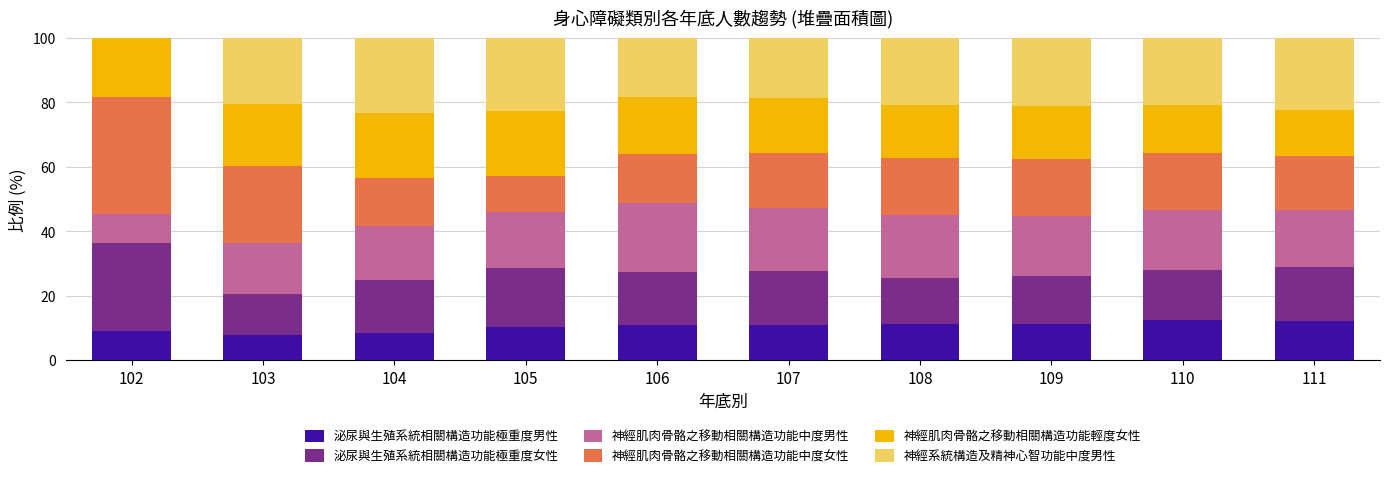

Are the bars horizontal?

No